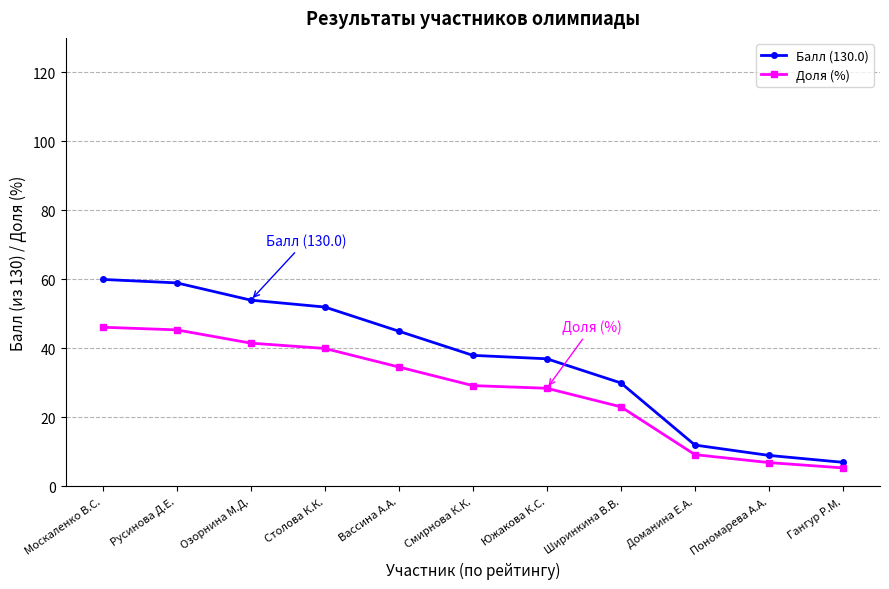

Is the value of Доля (%) at Смирнова К.К. greater than the value of Балл (130.0) at Гангур Р.М.?

Yes